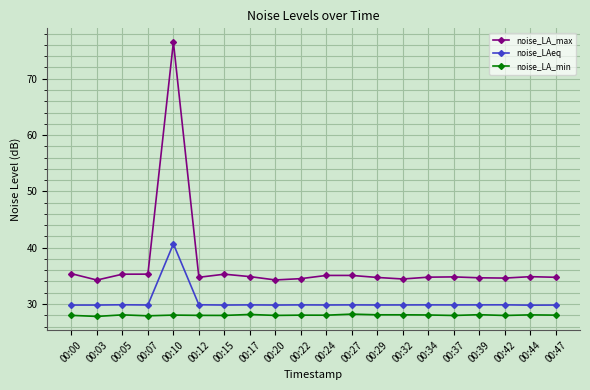

Rank the series by their average value, from lowest to highest.

noise_LA_min, noise_LAeq, noise_LA_max